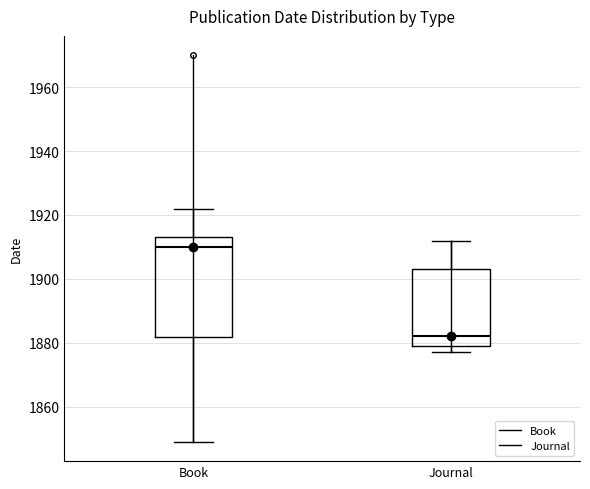

Where is the upper edge of the box for Book on the y-axis? The values are not printed on the chart, so give them approximately, as read against the axis.

1914